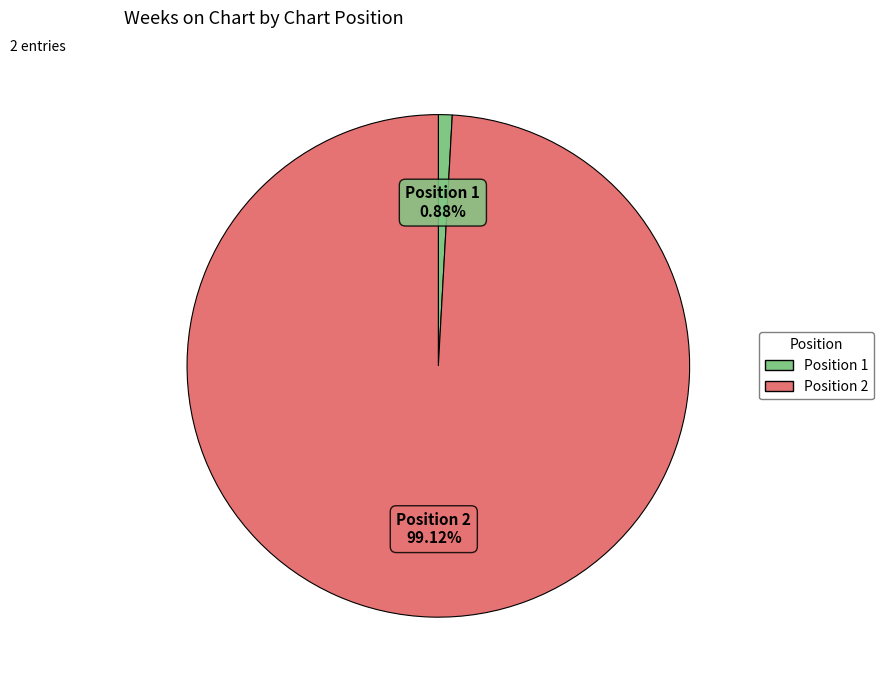

How many segments does this pie chart have?

2